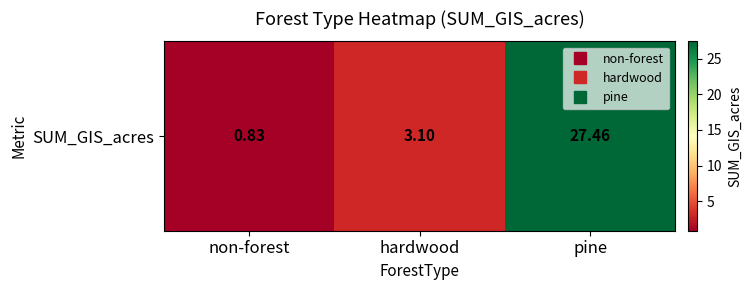

How many values are below 3?

1